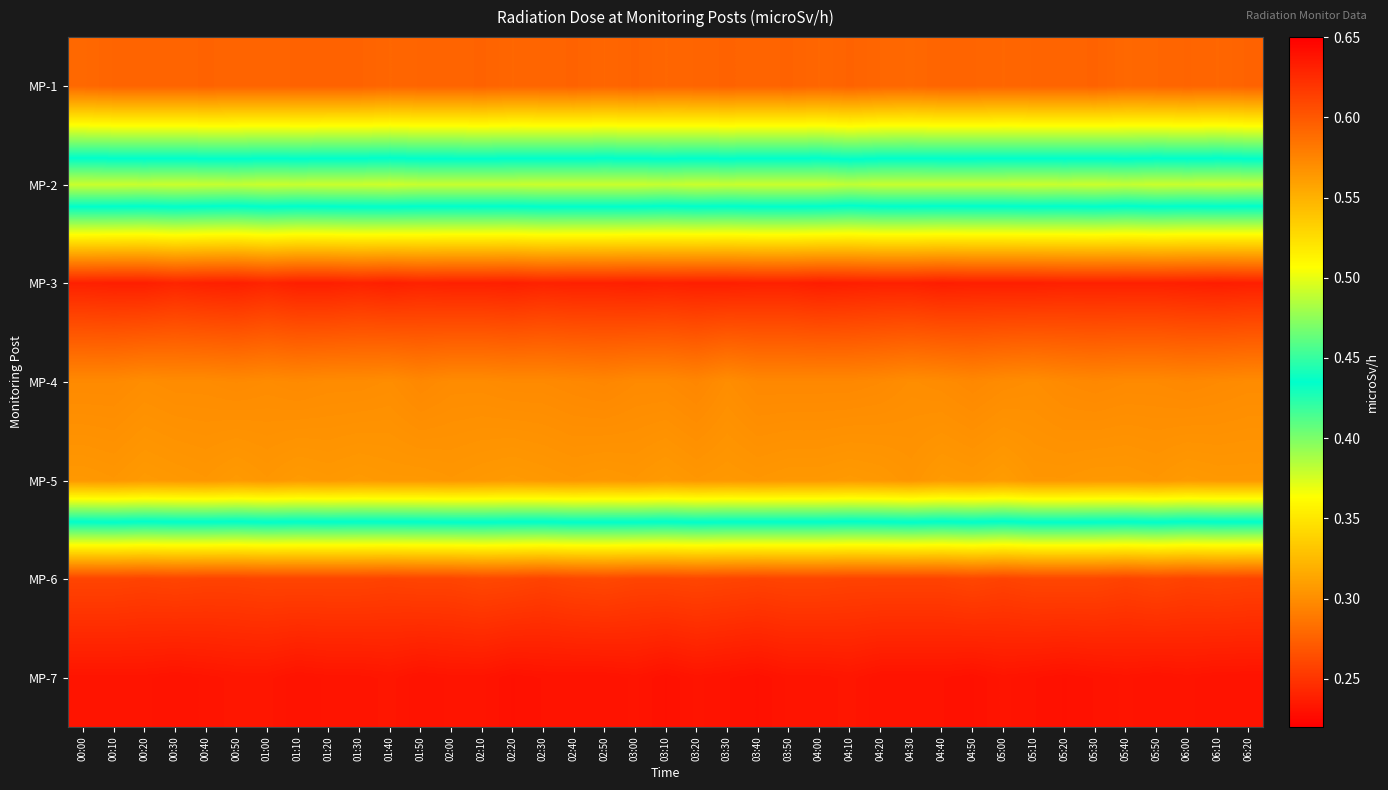

What is the spread (max minus min) of values at 05:20?

0.4